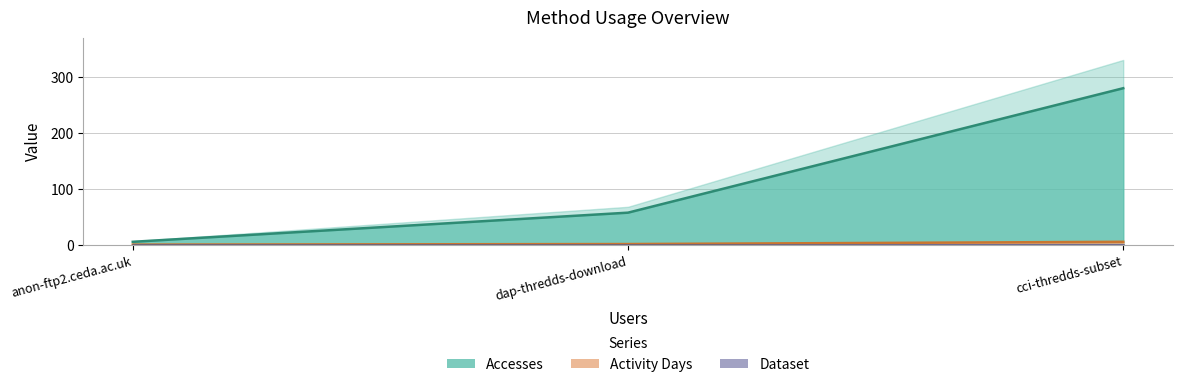

Between cci-thredds-subset and anon-ftp2.ceda.ac.uk, which series saw the biggest shift?

Accesses